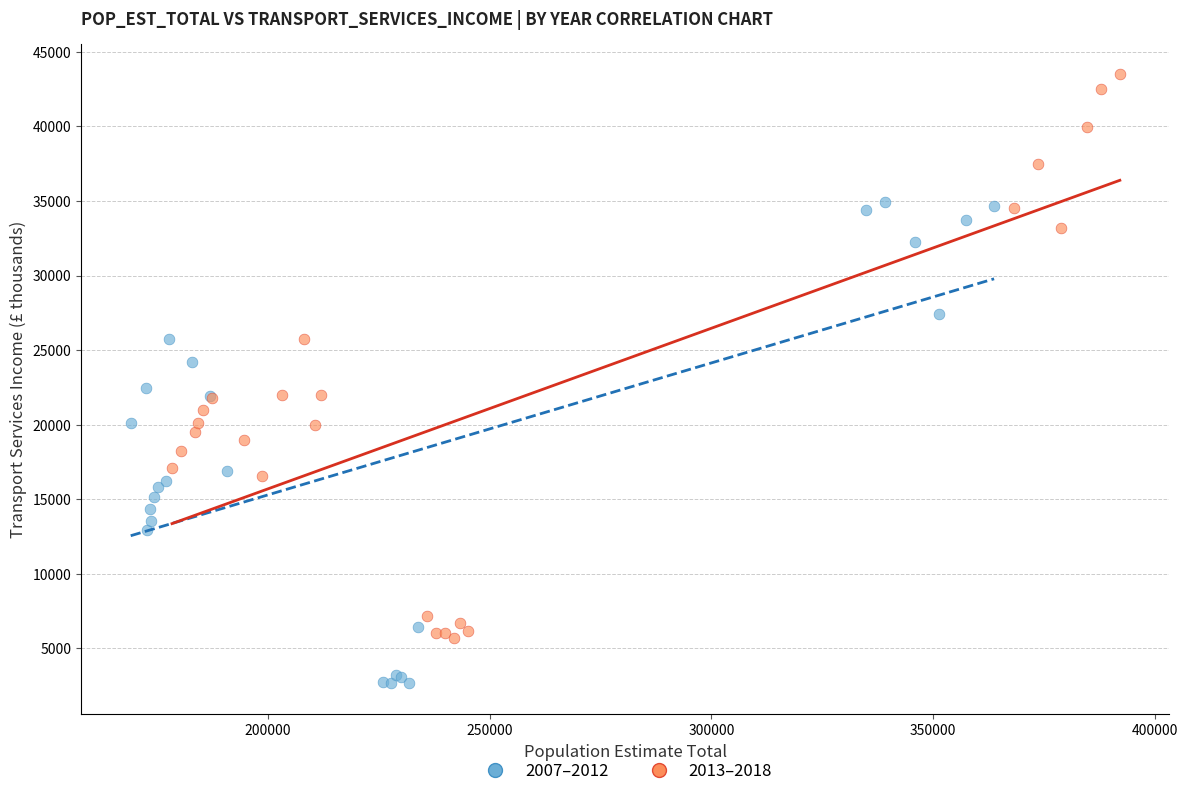

Which series reaches the maximum Y coordinate?

2013–2018